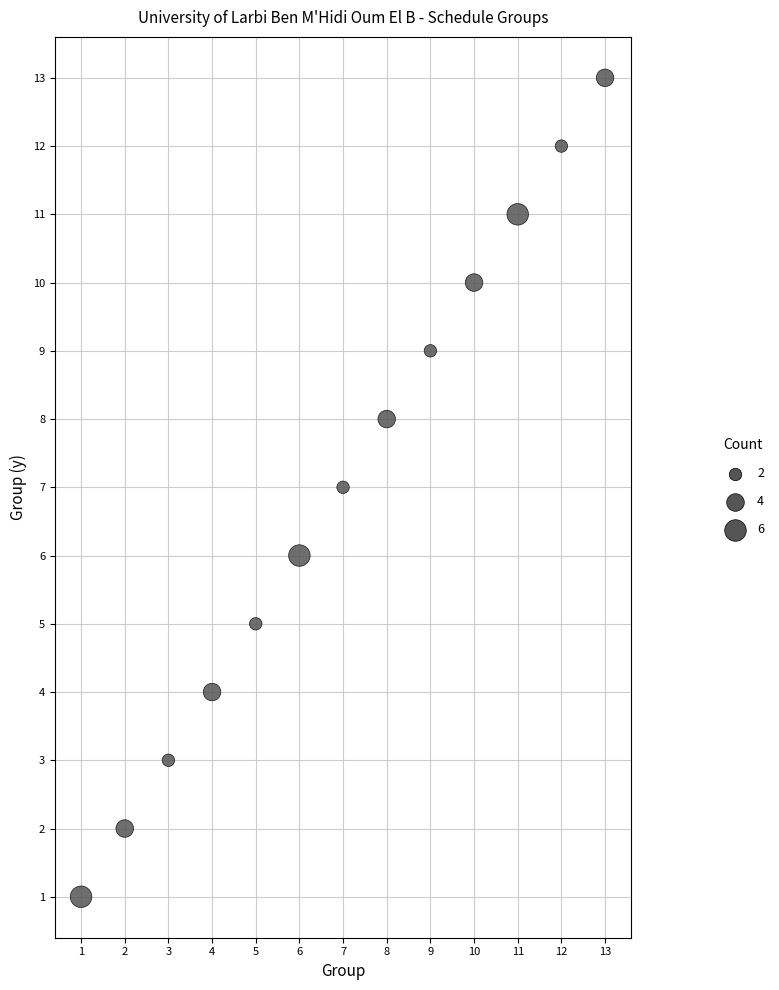

What is the range of Y values (max minus min)?

12